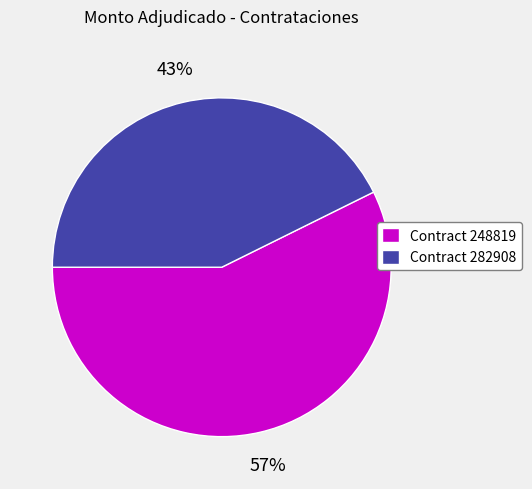

What is the largest slice in the pie chart?

Contract 248819